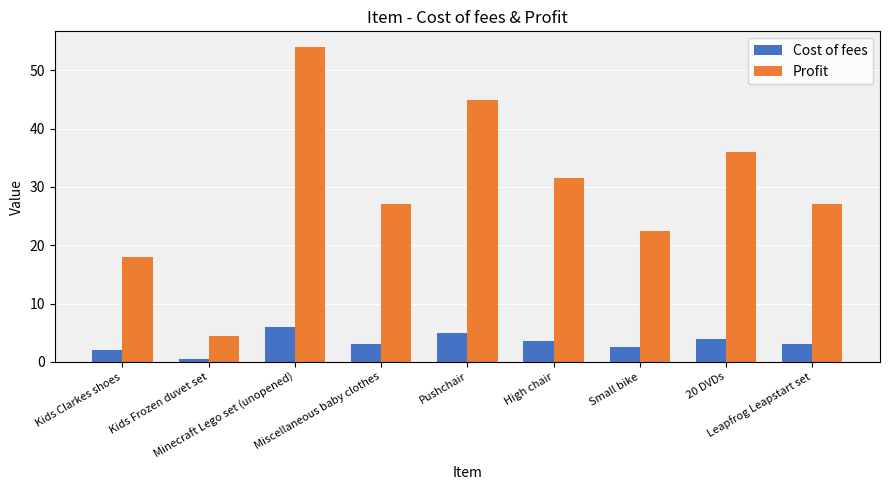

The value of Profit at Leapfrog Leapstart set is 42.0. True or false?

False